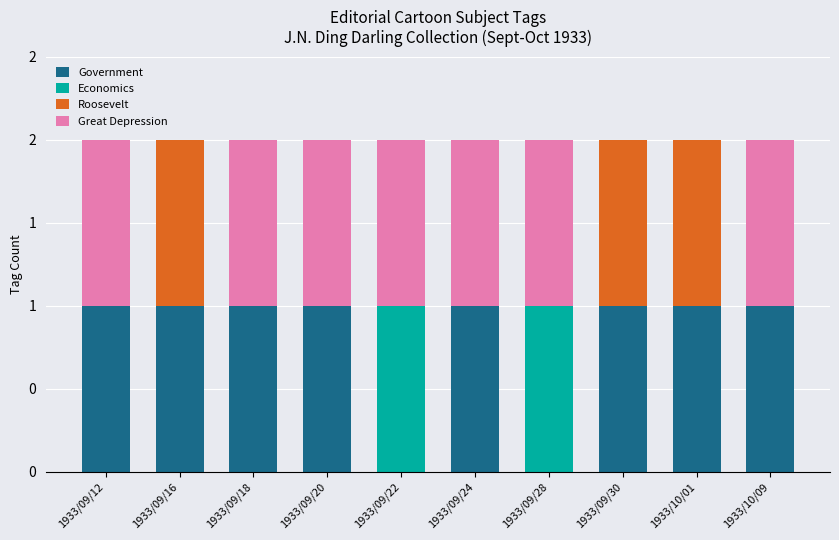

List the labels in order of Roosevelt value, largest first.

1933/09/16, 1933/09/30, 1933/10/01, 1933/09/12, 1933/09/18, 1933/09/20, 1933/09/22, 1933/09/24, 1933/09/28, 1933/10/09